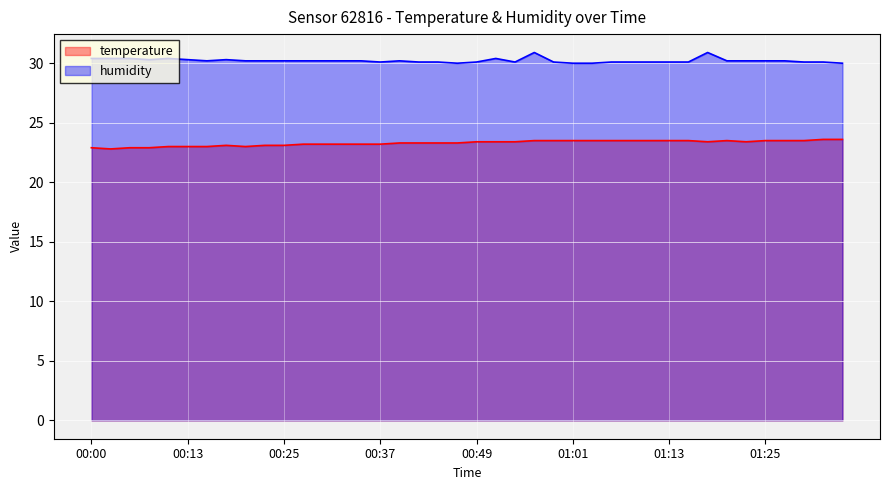

What position from the left is 00:30?

13